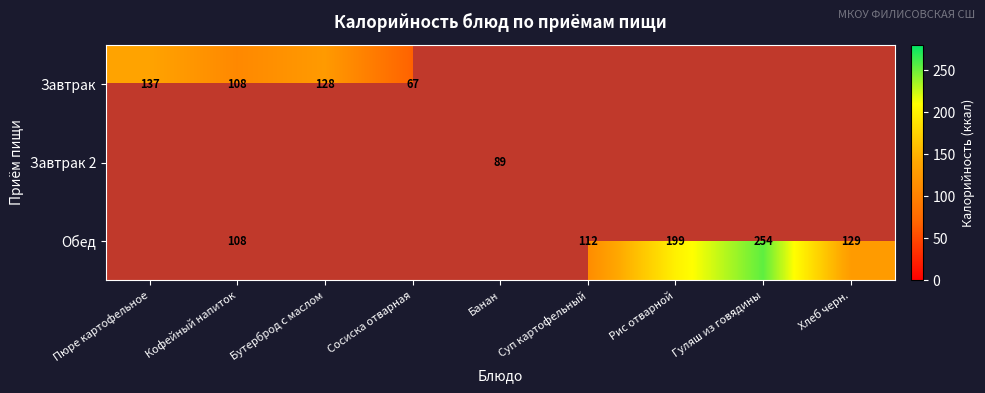

Is it true that Завтрак equals 31 at Сосиска отварная?

False